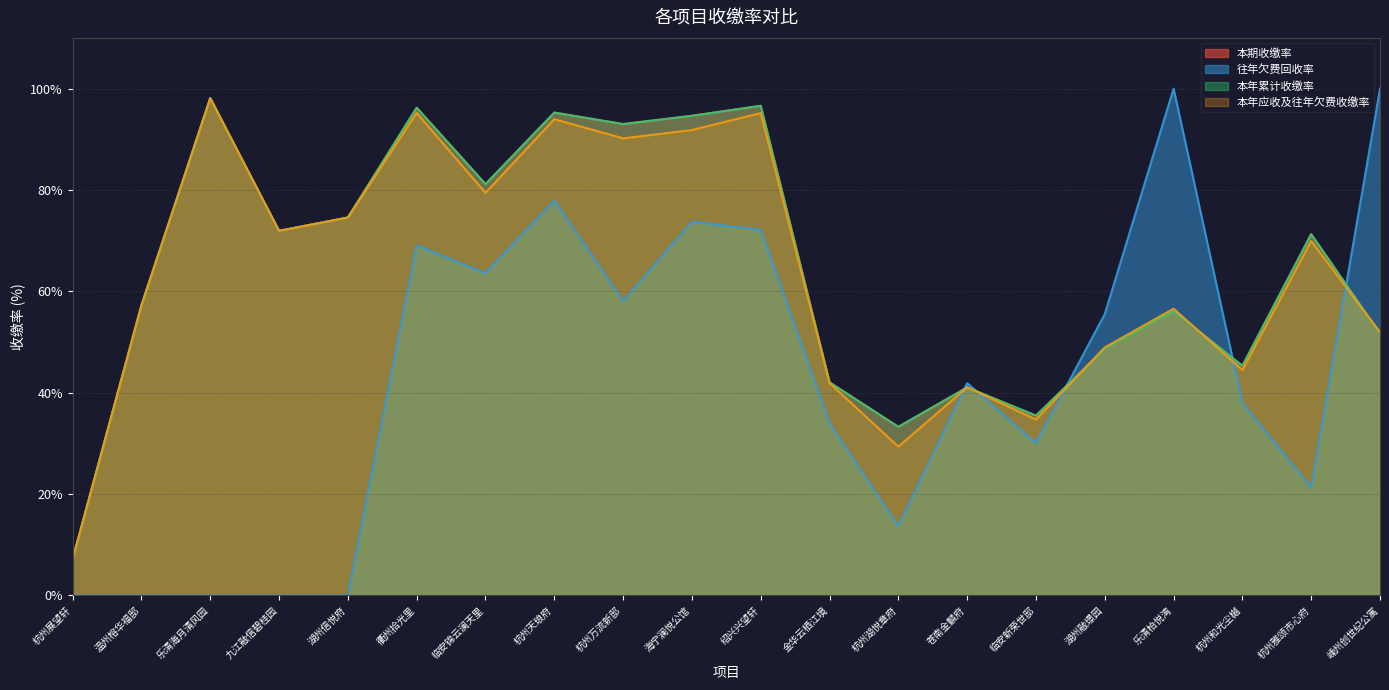

Is it true that 本年累计收缴率 equals 12.5 at 杭州展望轩?

False